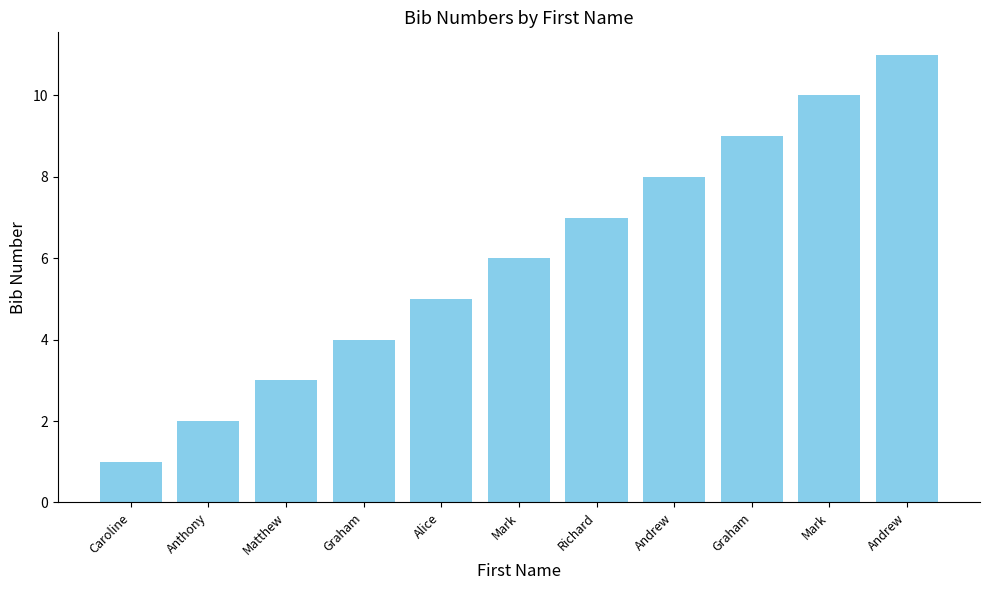

What is the value of the 2nd bar from the left?

2